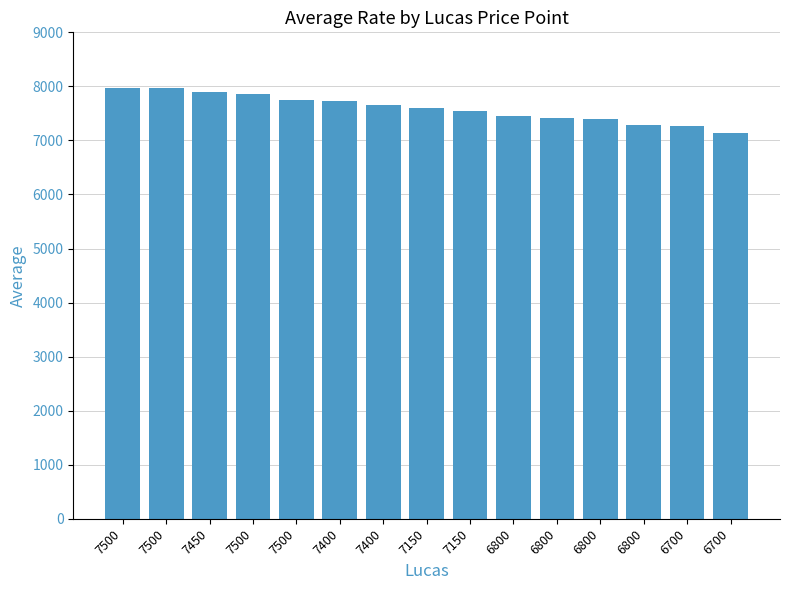

Reading right to left, extract all data points from this chart.

6700=7139	6700=7267	6800=7291	6800=7394	6800=7417	6800=7460	7150=7546	7150=7609	7400=7658	7400=7726	7500=7757	7500=7860	7450=7889	7500=7966	7500=7976